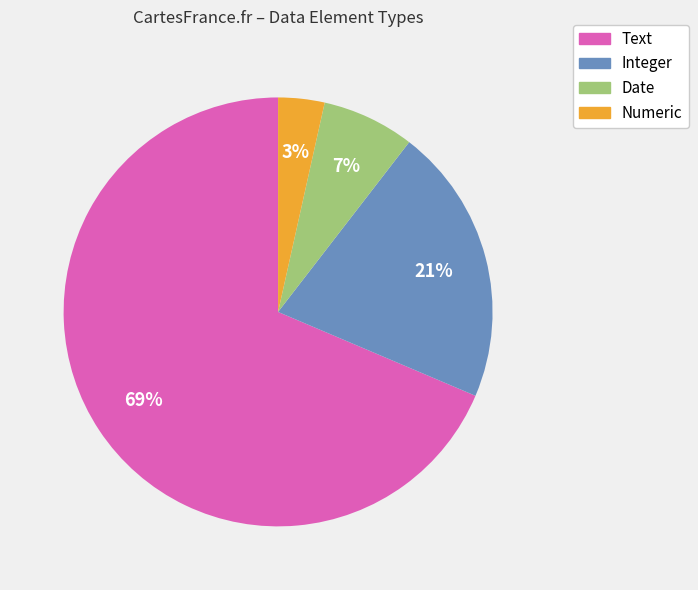

To the nearest percent, what is the combined percentage of Numeric and Text?

72%